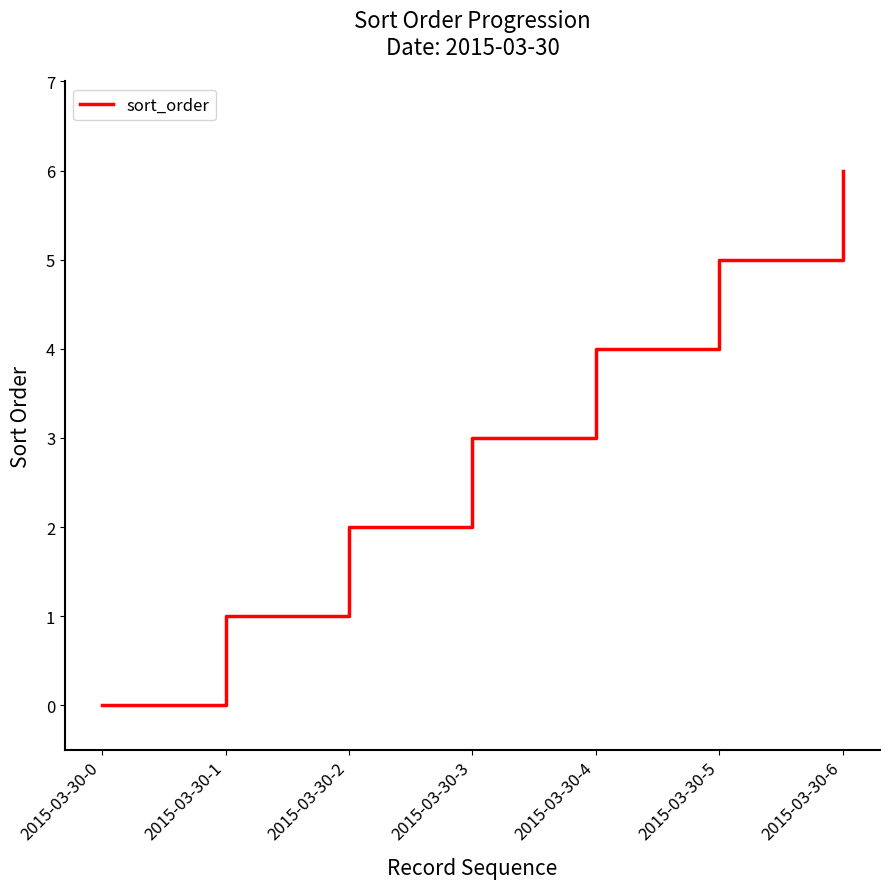

What is the ratio of the value at 2015-03-30-3 to the value at 2015-03-30-1?

3.0